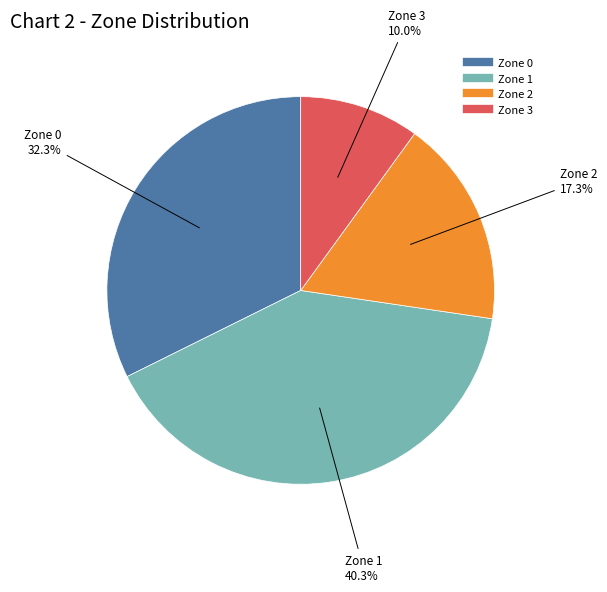

How many segments does this pie chart have?

4